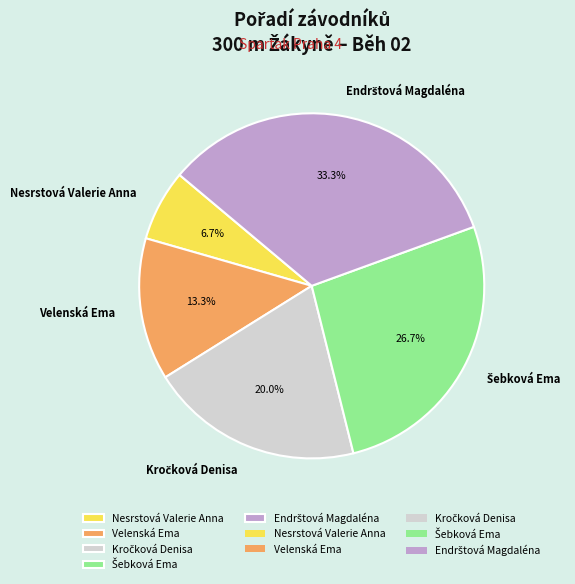

Is there a majority slice in this chart?

No